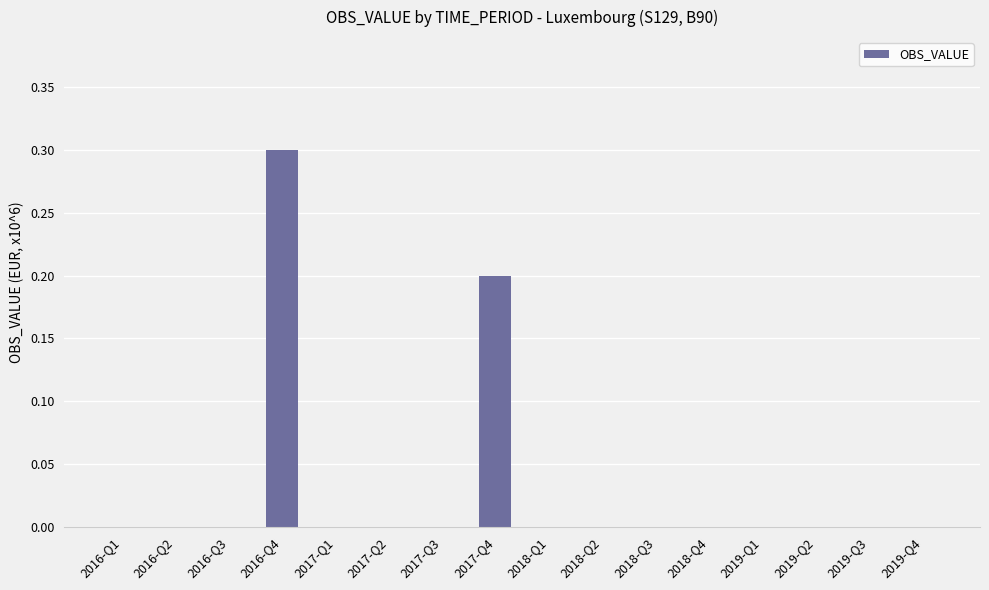

What is the maximum value shown in the chart?

0.3